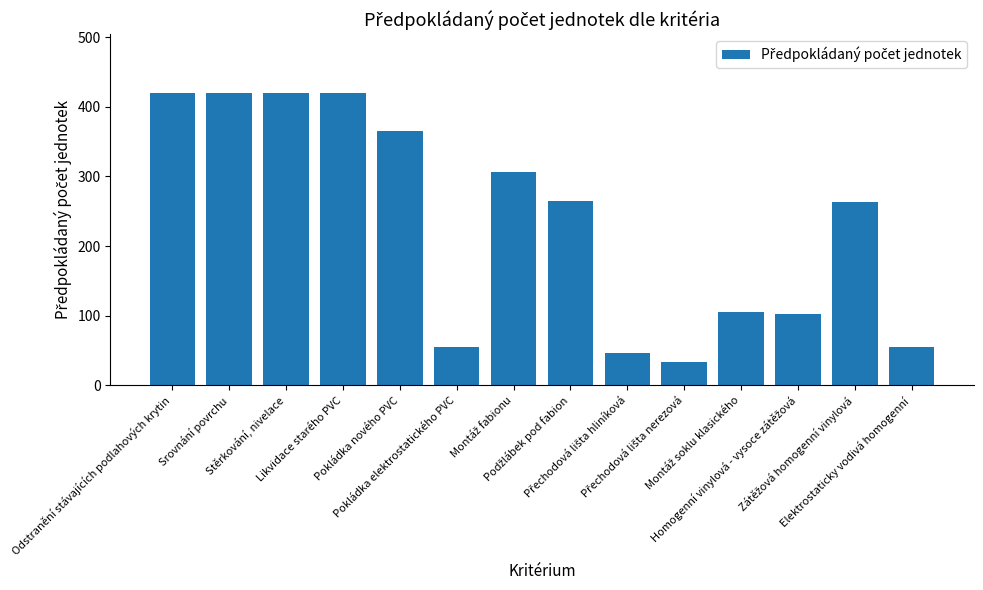

What is the sum of all values?

3276